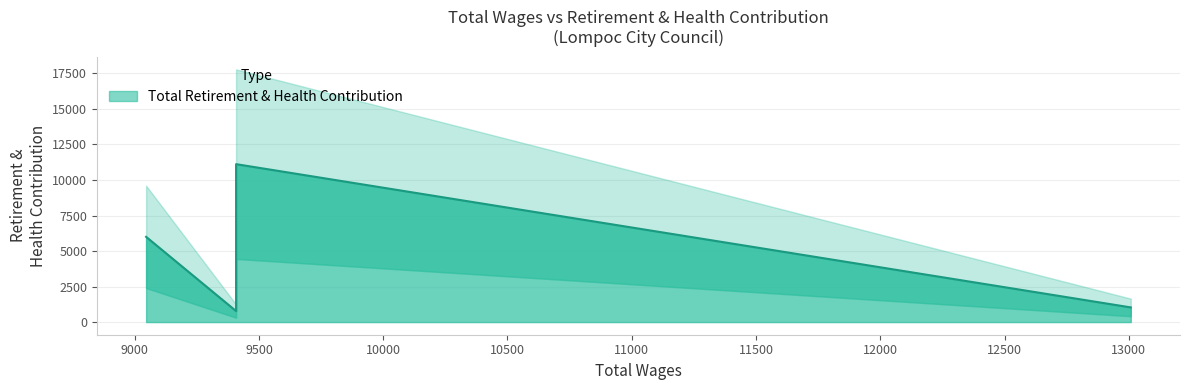

Where is the first local maximum?

9408.0